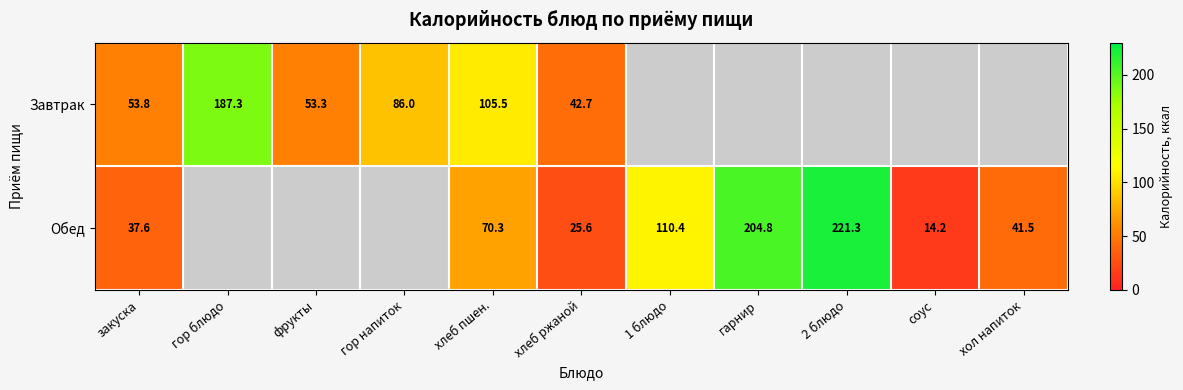

What is the minimum value shown in the chart?

14.2